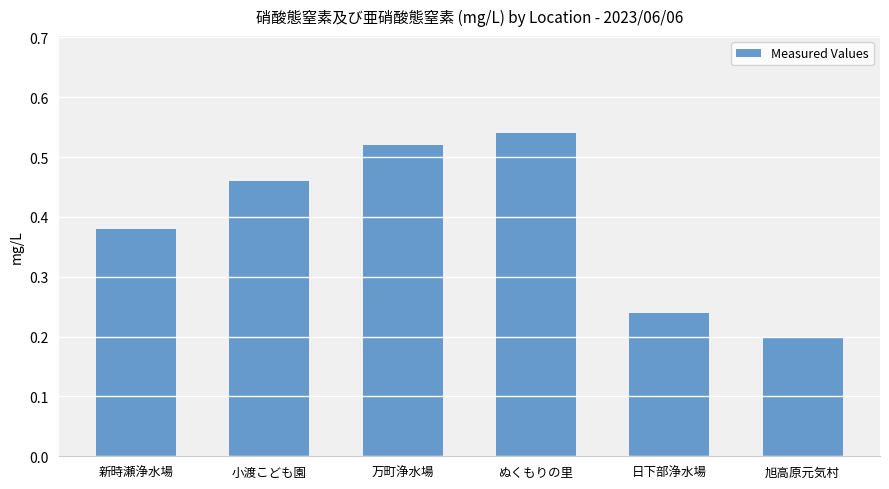

Where is the data nearest to the value 0?

旭高原元気村